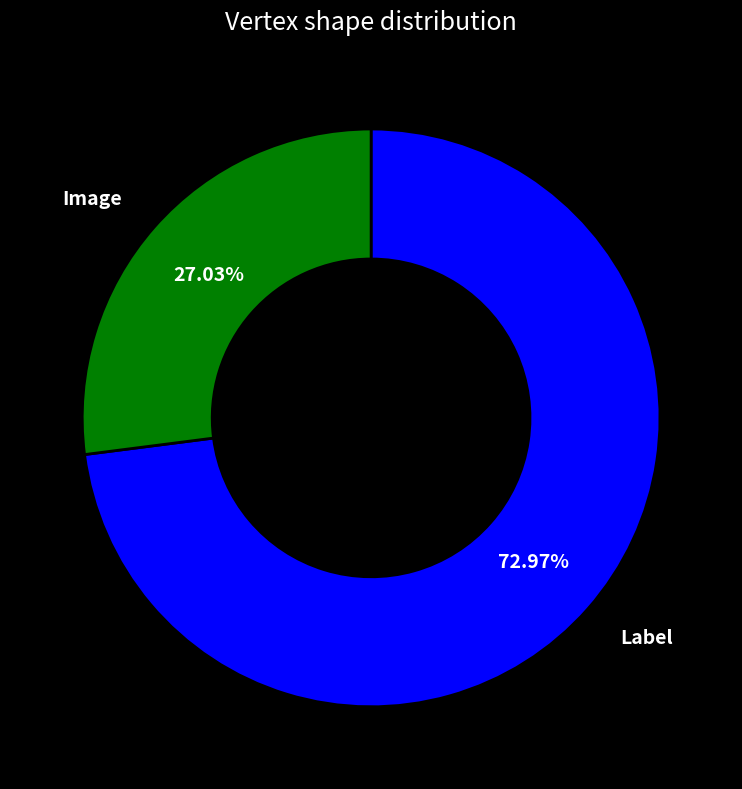

What is the smallest slice in the pie chart?

Image